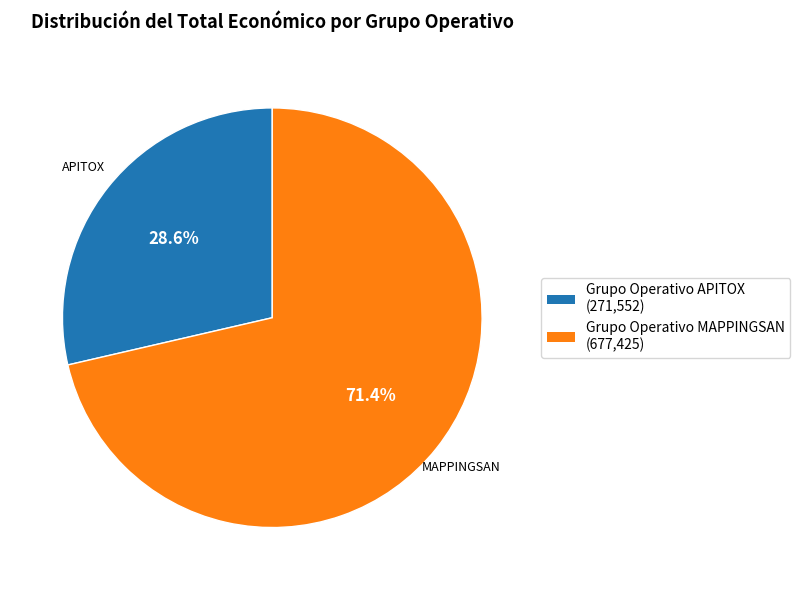

Which has a higher value, Grupo Operativo MAPPINGSAN or Grupo Operativo APITOX?

Grupo Operativo MAPPINGSAN